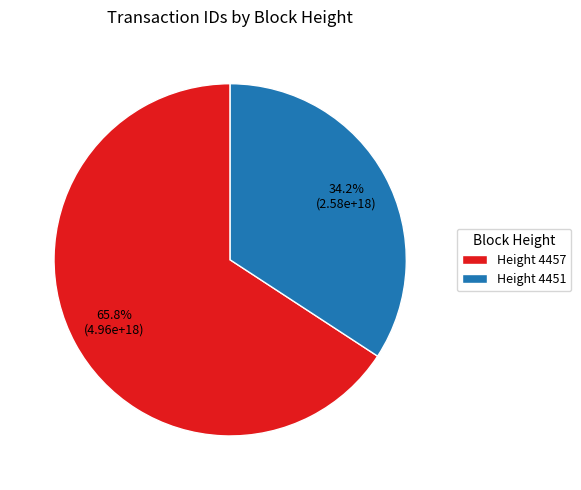

Is there a majority slice in this chart?

Yes